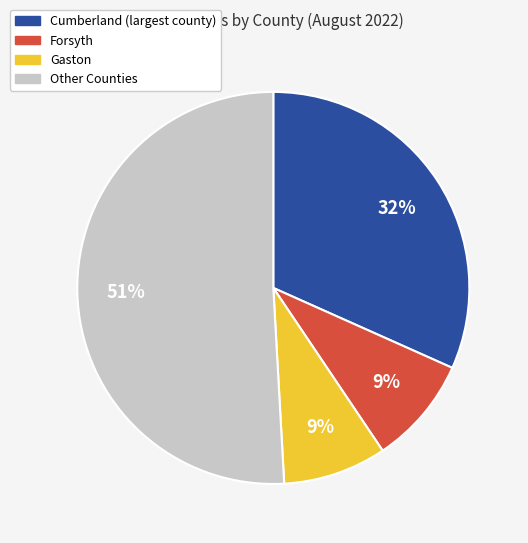

Count the number of slices in the pie.

4